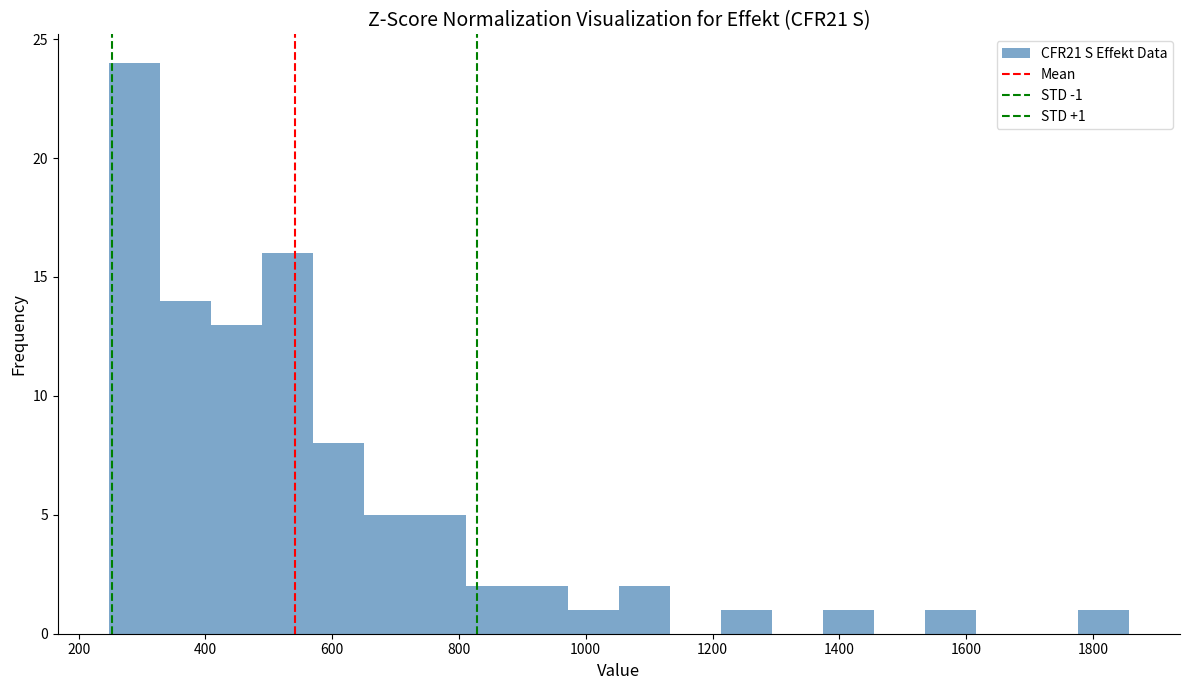

Over which range of the x-axis is the bar tallest?

240 to 320